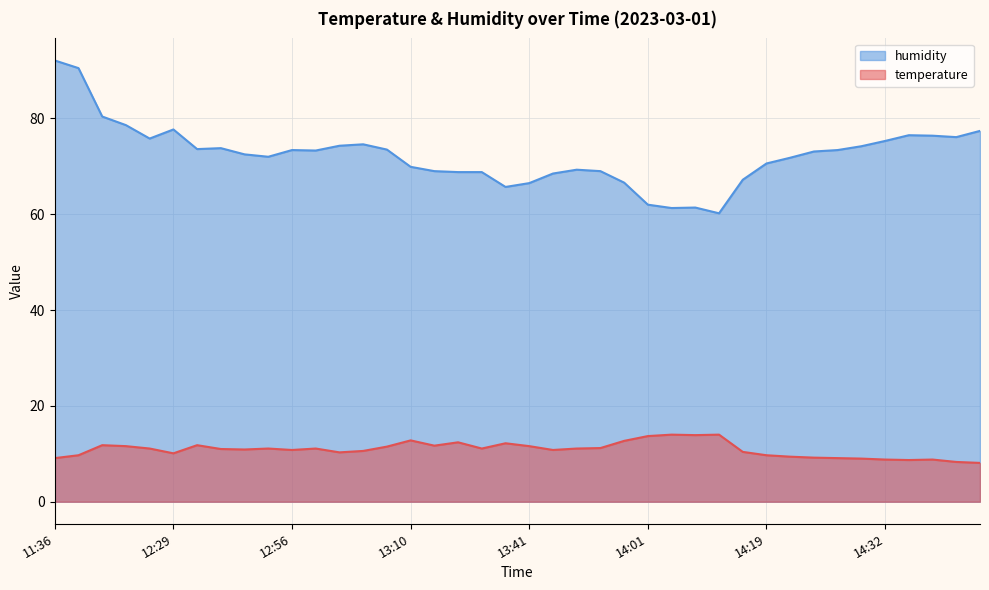

At which category does humidity reach its first local peak?

12:29